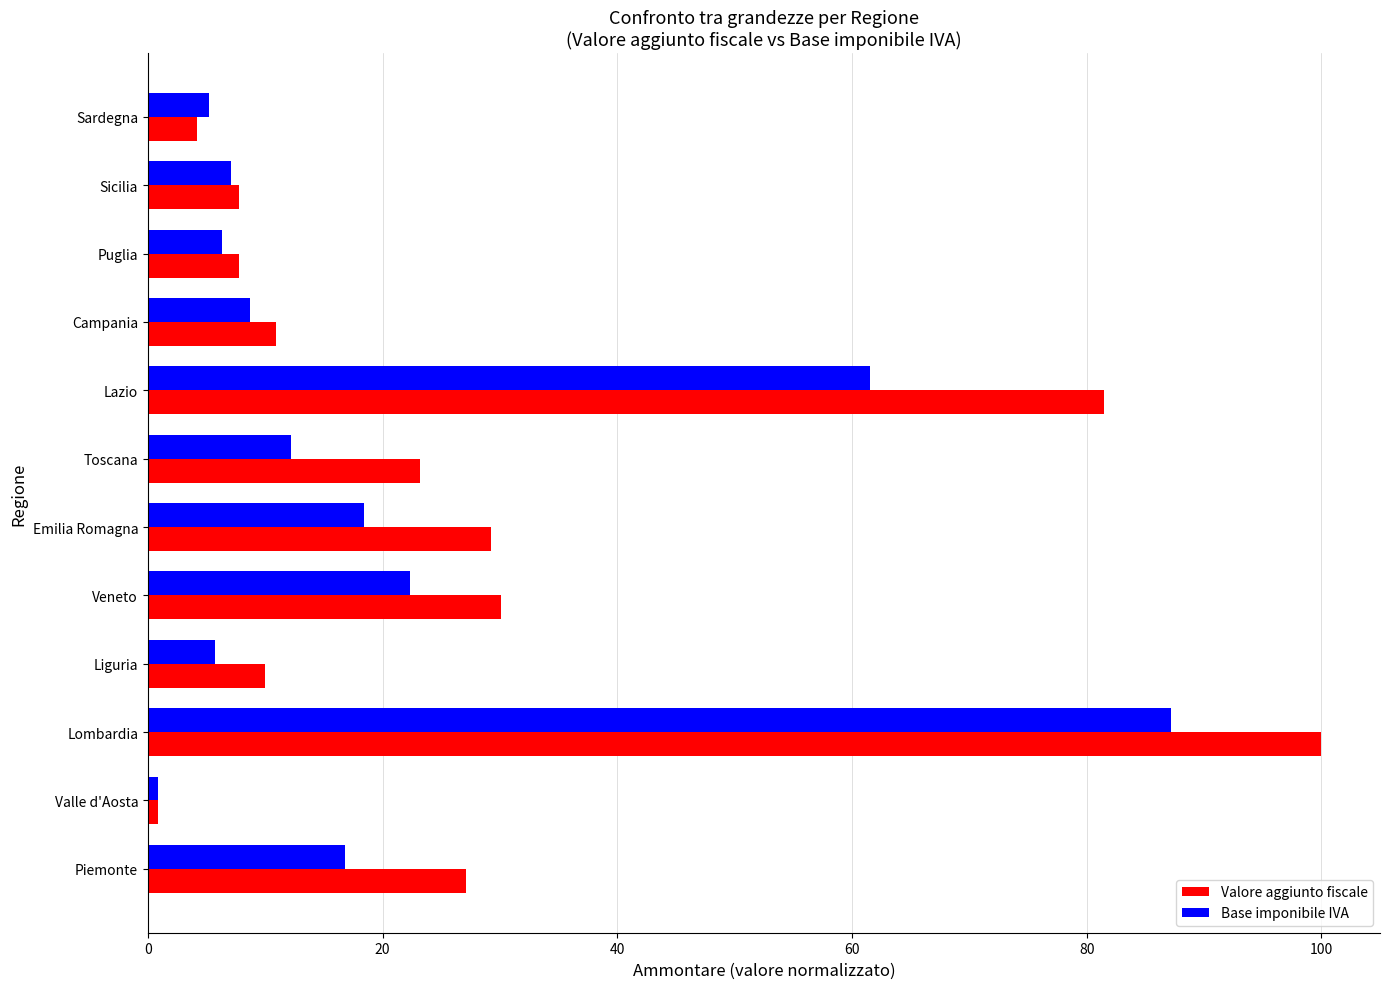

How many values in the Valore aggiunto fiscale series are below 23?

6